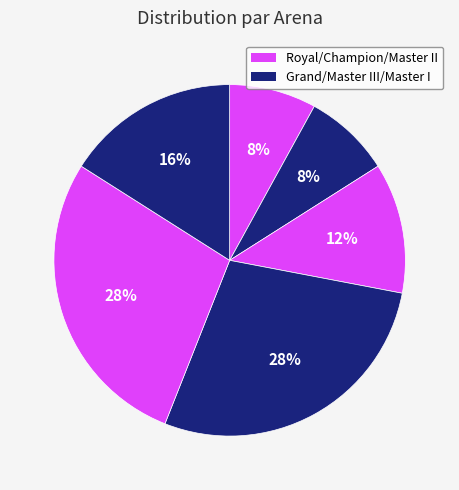

Is there a majority slice in this chart?

No